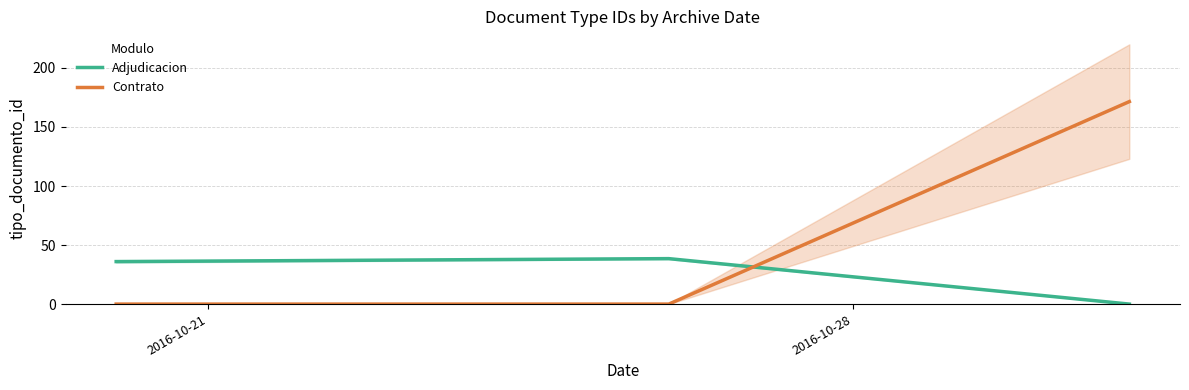

Rank the series by their average value, from highest to lowest.

Contrato, Adjudicacion